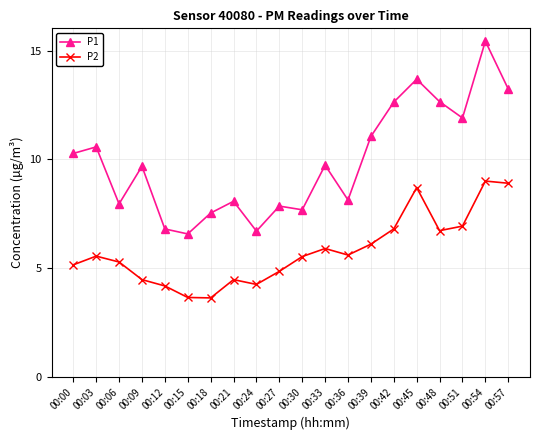

Where is the first local maximum for P2?

00:03